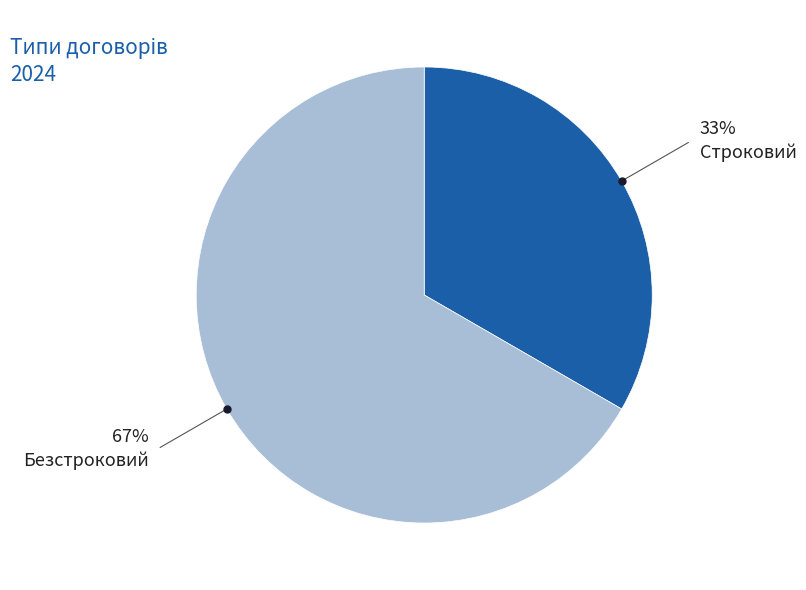

Which slice is the smallest?

Строковий